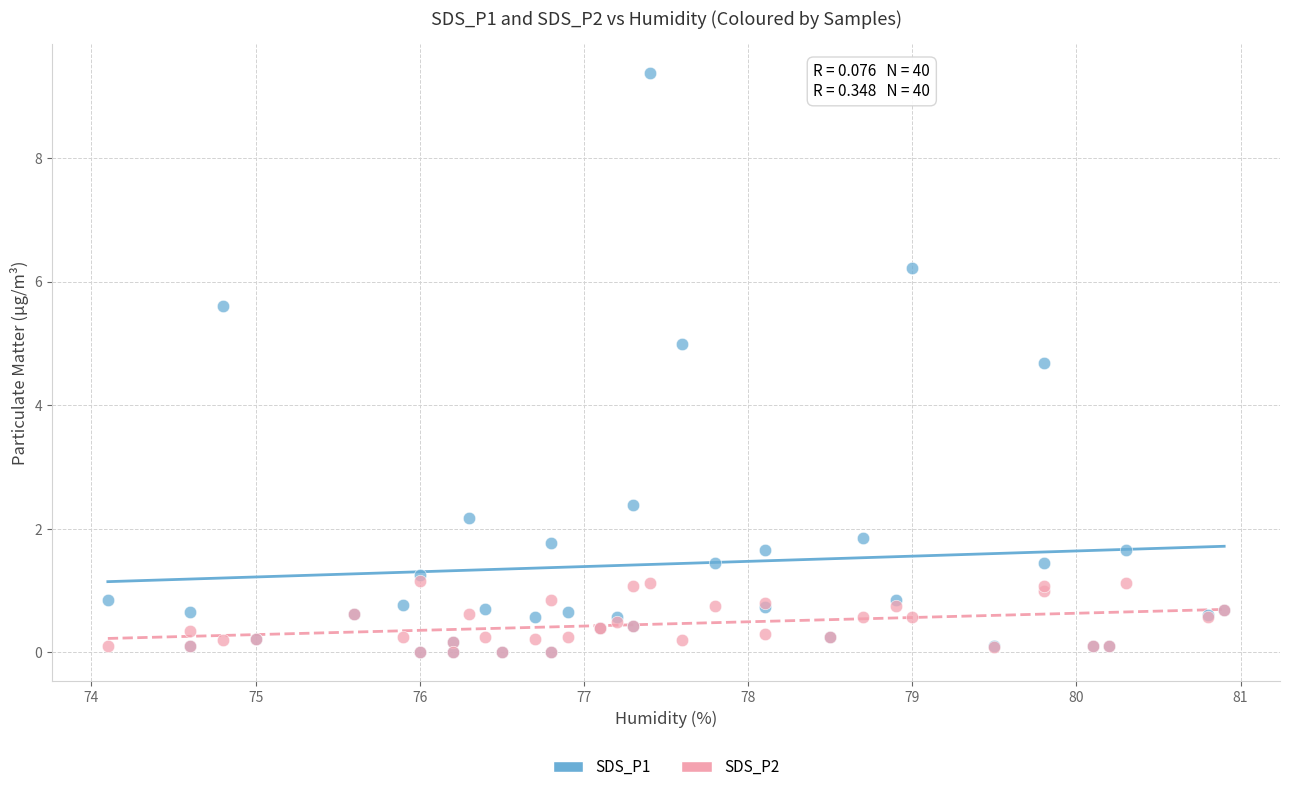

Which series has the largest Y range (max minus min)?

SDS_P1